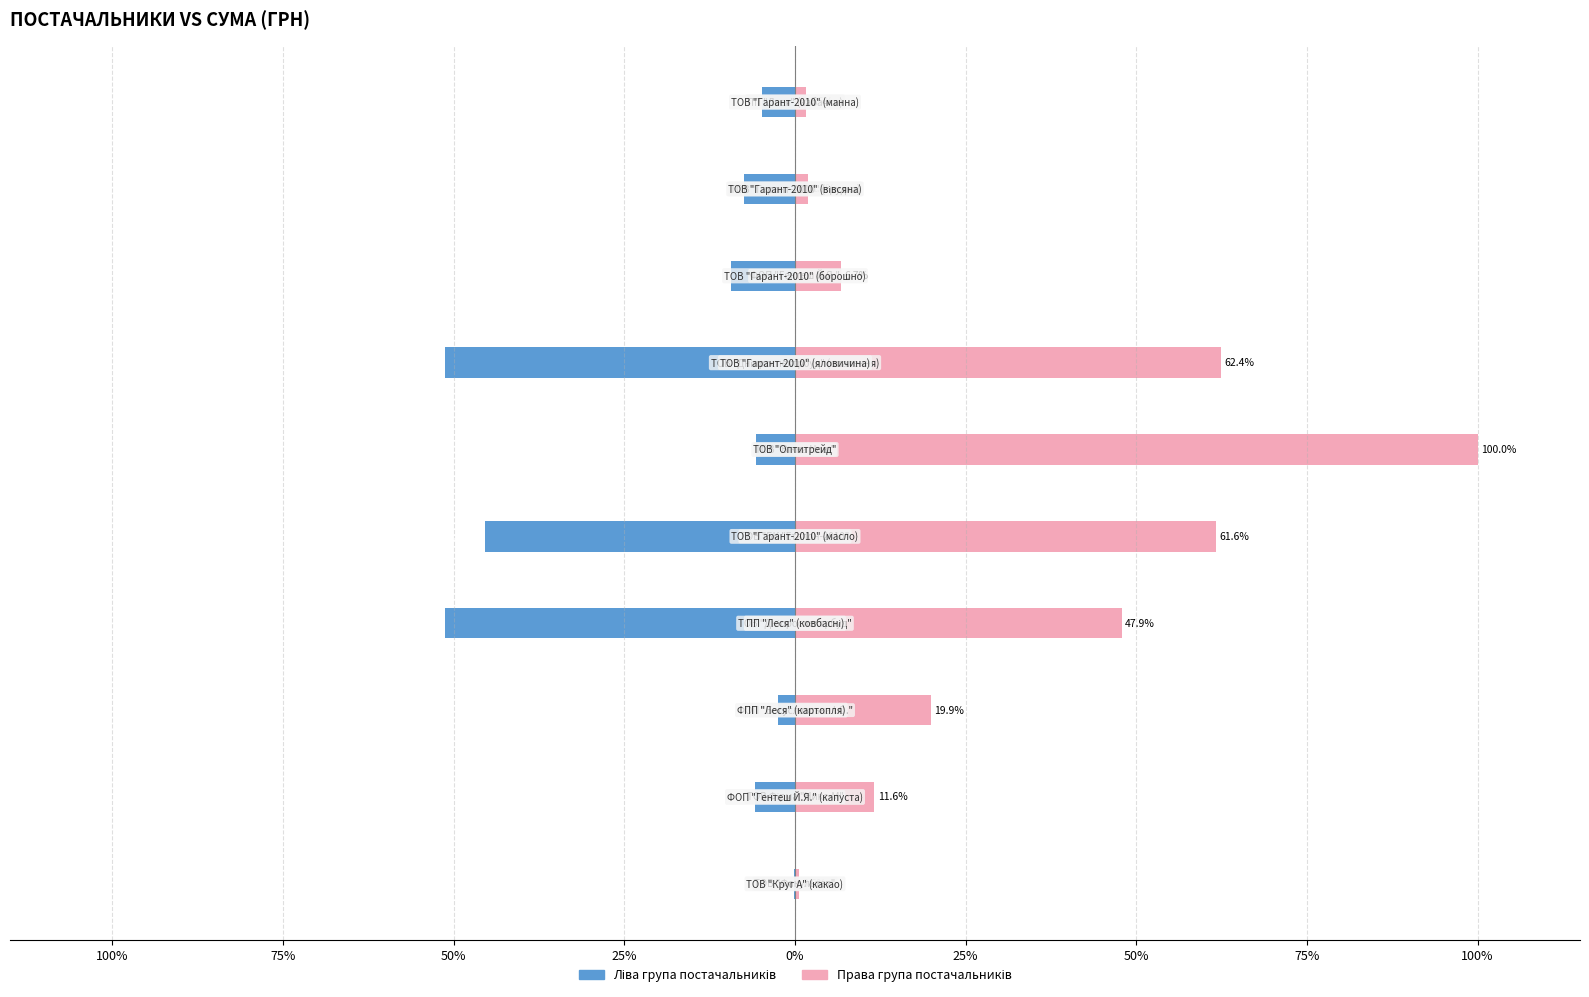

What is the value of the Ліва група постачальників bar at the 5th from the left?

-45.5